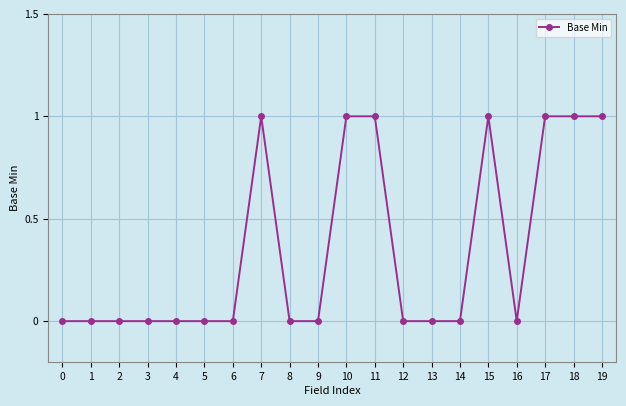

How many lines are shown in the chart?

1